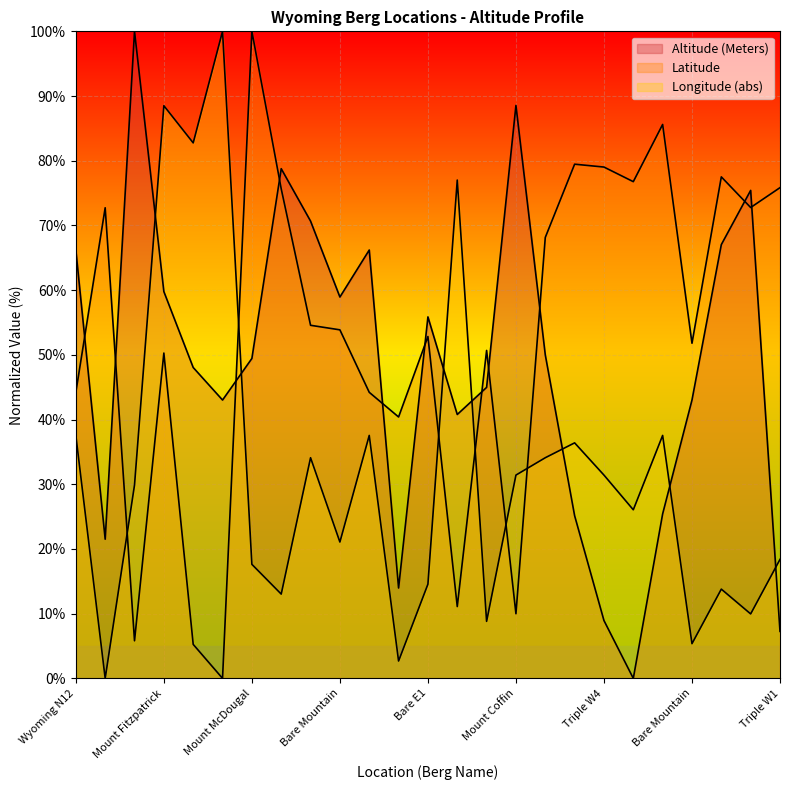

What is the sum of all Latitude values?

1338.5